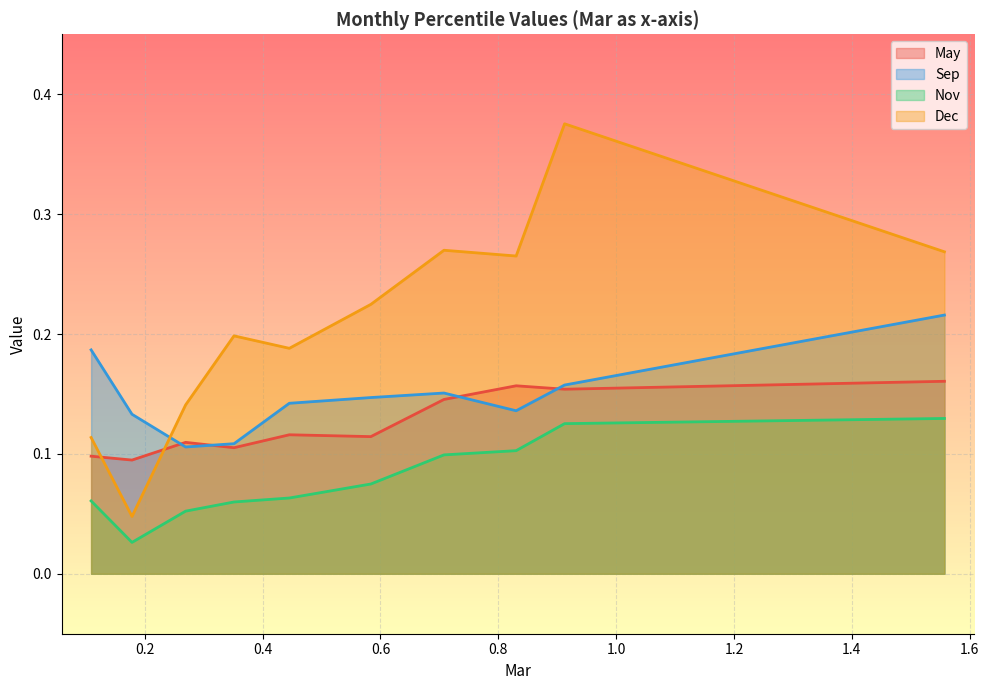

How many lines are shown in the chart?

4